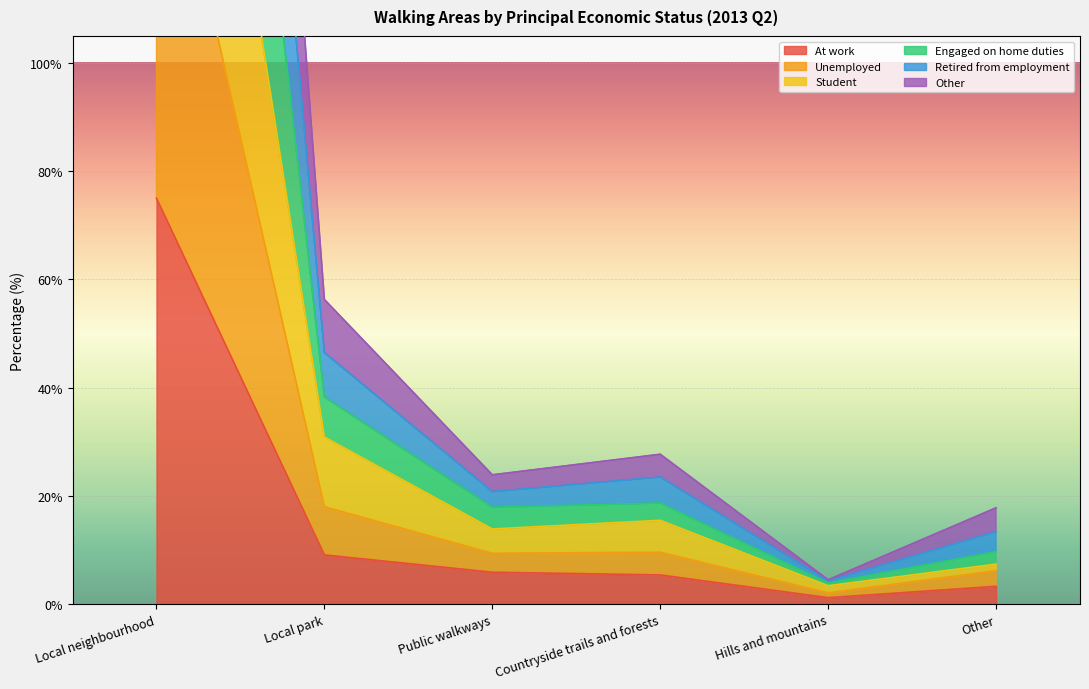

At which category does the chart reach its minimum across all series?

Hills and mountains